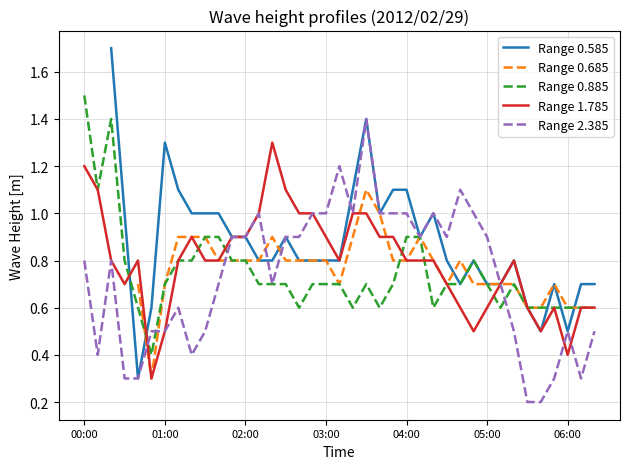

At how many categories does at least one series exceed 0?

39